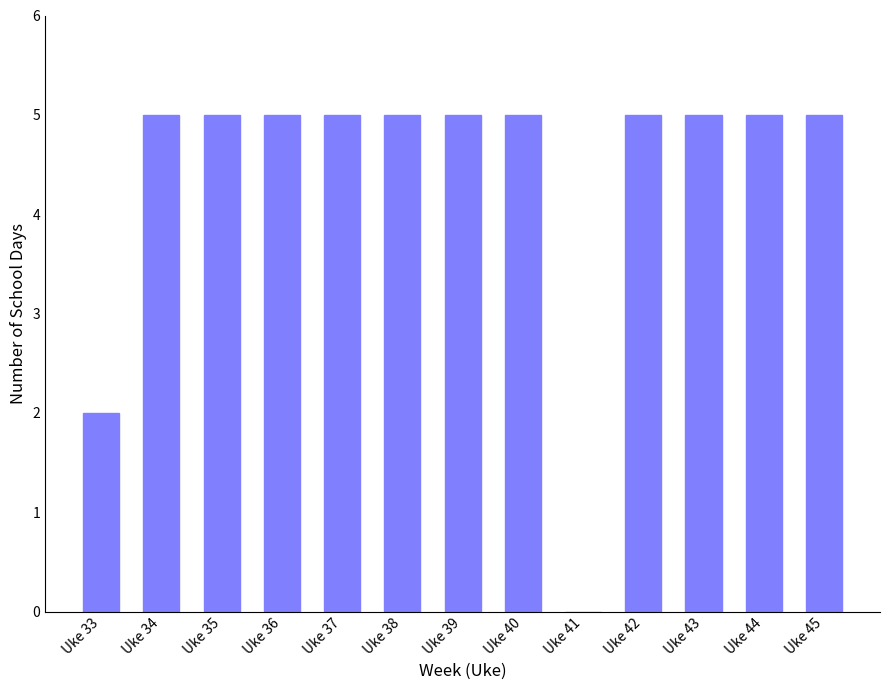

Is it true that the value at Uke 37 is 5?

True